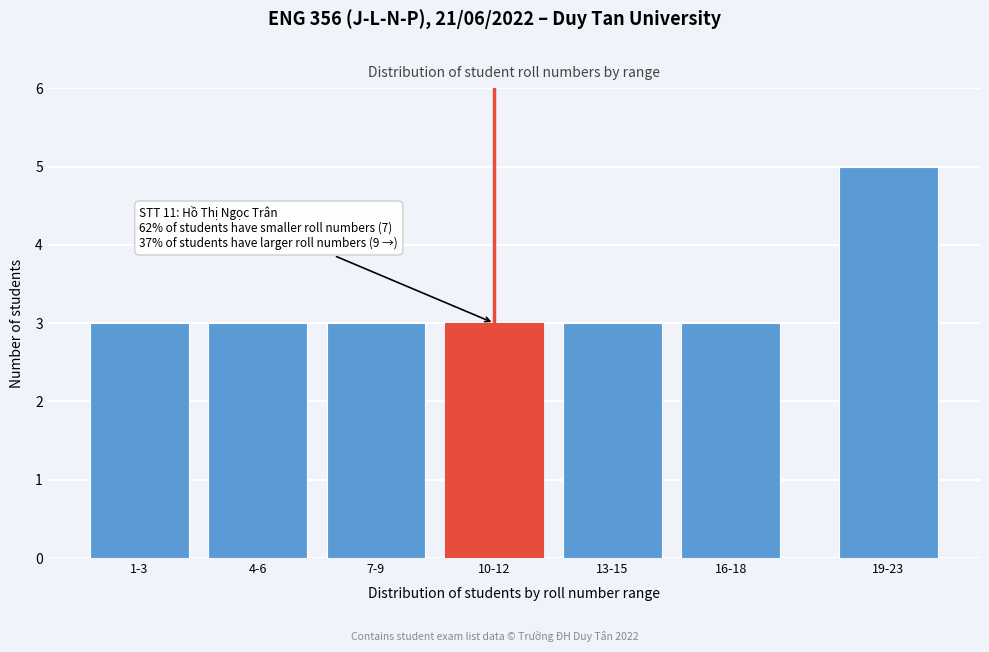

Reading left to right, list all the values displayed in this chart.

1-3=3	4-6=3	7-9=3	10-12=3	13-15=3	16-18=3	19-23=5